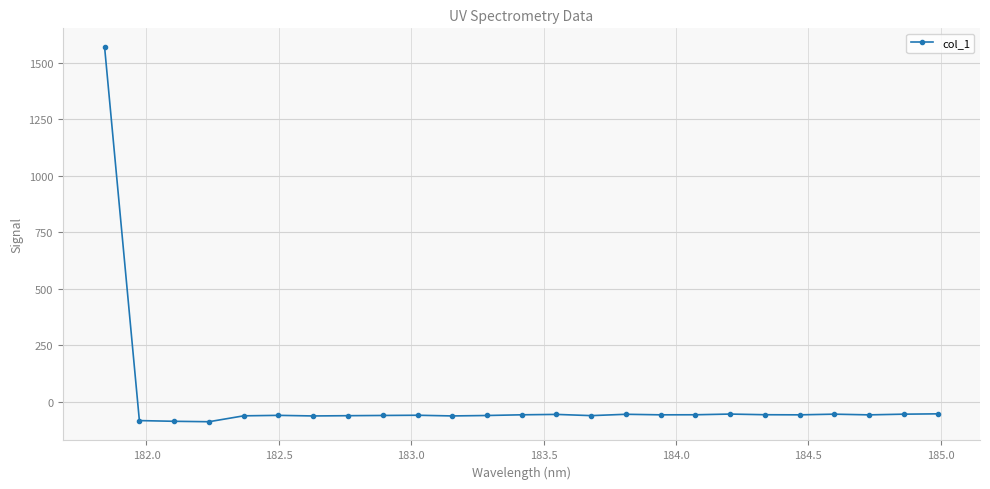

Count the number of categories in the chart.

25